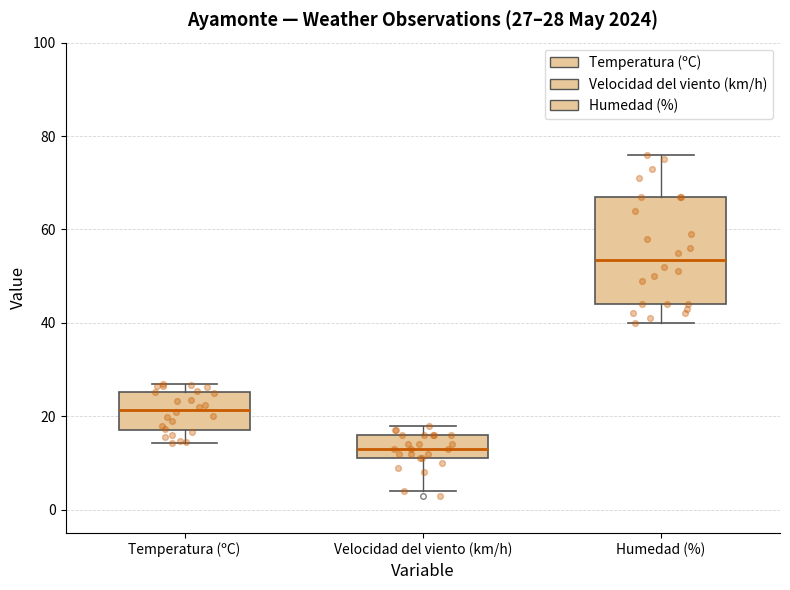

Comparing the boxes themselves (not the whiskers), which one is the tallest?

Humedad (%)